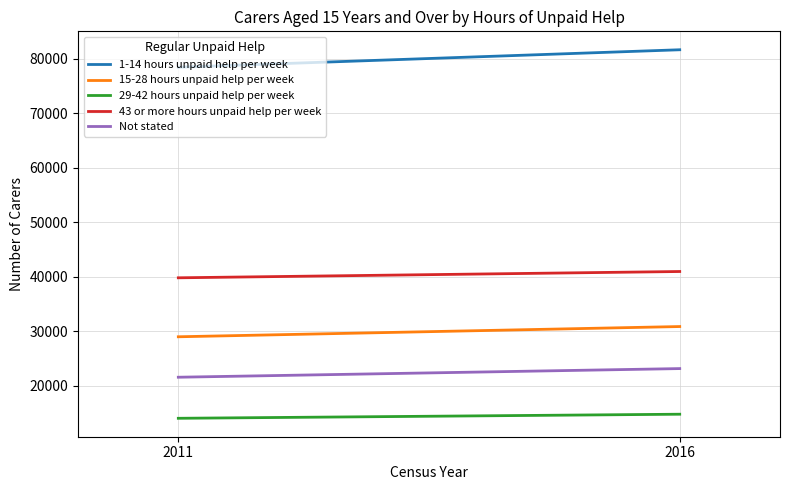

Which category has the lowest value across all series?

2011